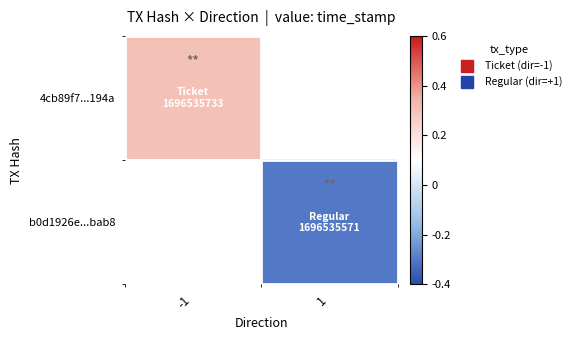

The b0d1926e...bab8 series shows -0.3 at 1. True or false?

True